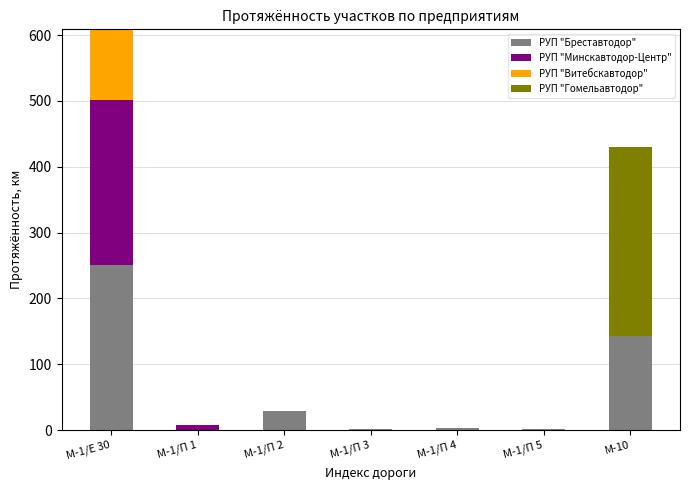

The РУП "Бреставтодор" series shows 249.3 at М-10. True or false?

False